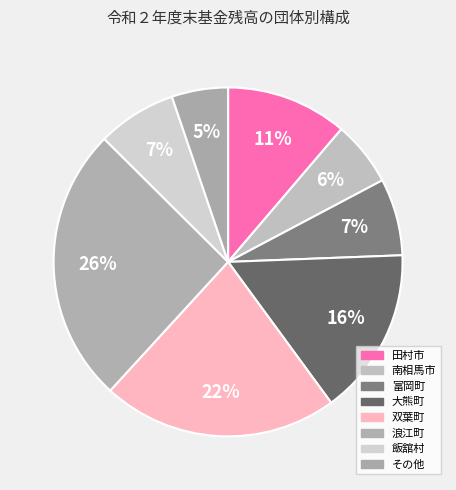

Count the number of slices in the pie.

8